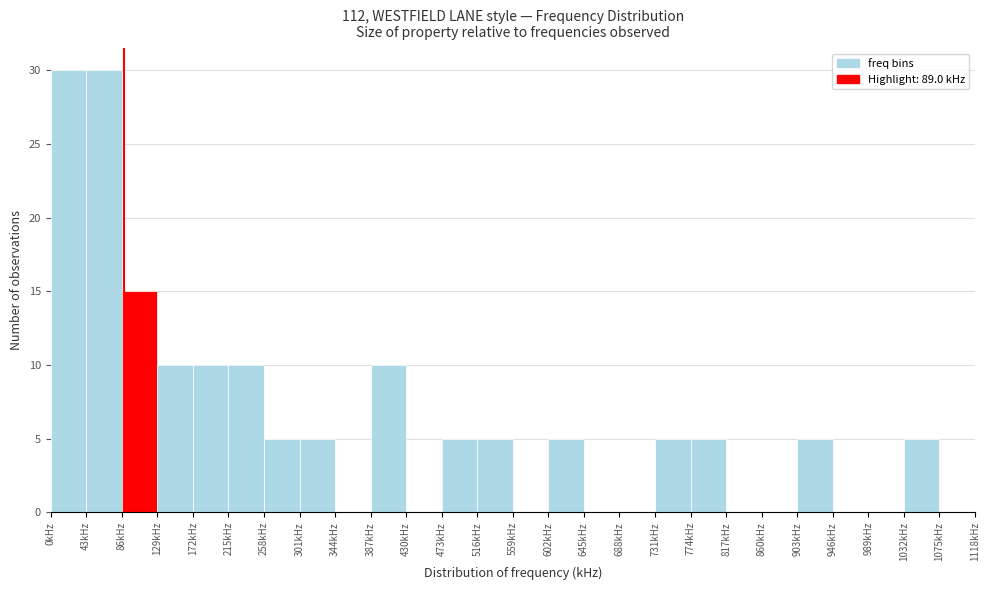

Reading left to right, list every bar in this chart as the range it spans on the x-axis followed by its height. Neither the bar edges nor the heights are printed on the chart, so give them approximately, as read against the axes.

0 to 43: 30
43 to 86: 30
86 to 129: 15
129 to 172: 10
172 to 215: 10
215 to 258: 10
258 to 301: 5
301 to 344: 5
344 to 387: 0
387 to 430: 10
430 to 473: 0
473 to 516: 5
516 to 559: 5
559 to 602: 0
602 to 645: 5
645 to 688: 0
688 to 731: 0
731 to 774: 5
774 to 817: 5
817 to 860: 0
860 to 903: 0
903 to 946: 5
946 to 989: 0
989 to 1032: 0
1032 to 1075: 5
1075 to 1118: 0